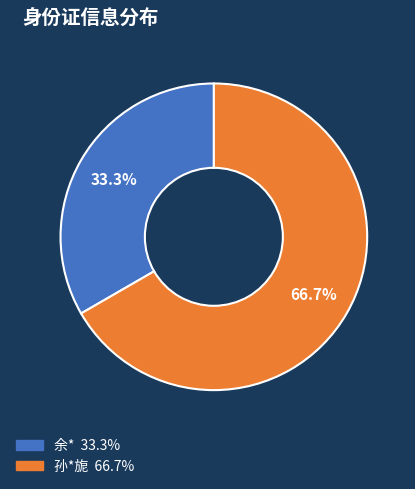

To the nearest percent, what percentage of the pie is 余*?

33%